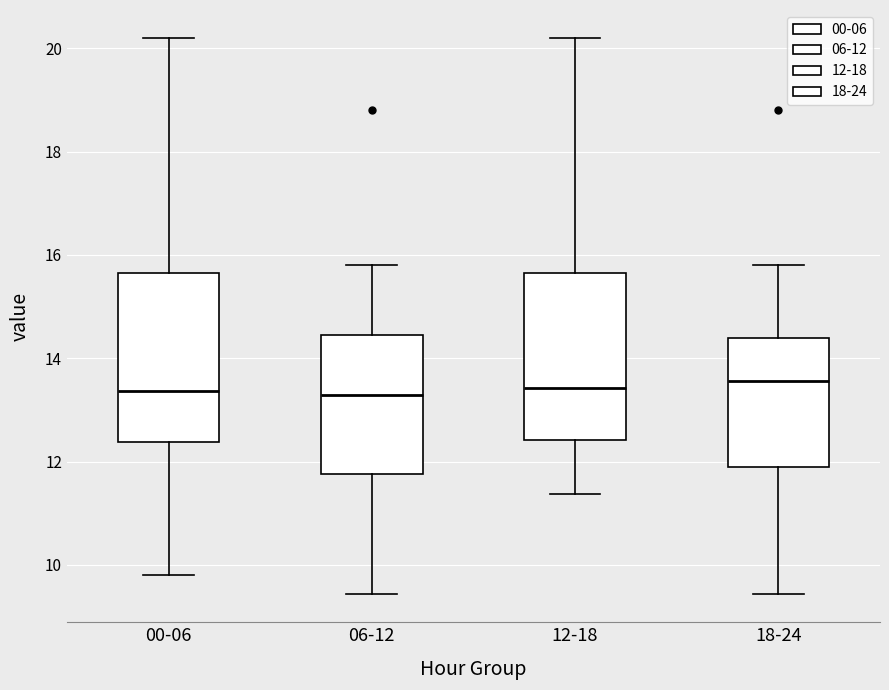

Reading left to right, read every box against the y-axis: the position of its median line, the range the box covers, and the ends of its whiskers. The values are not printed on the chart, so give them approximately, as read against the axis.

00-06: median 13.4, box 12.4 to 15.6, whiskers 9.8 to 20.2
06-12: median 13.2, box 11.8 to 14.4, whiskers 9.4 to 15.8
12-18: median 13.4, box 12.4 to 15.6, whiskers 11.4 to 20.2
18-24: median 13.6, box 12.0 to 14.4, whiskers 9.4 to 15.8